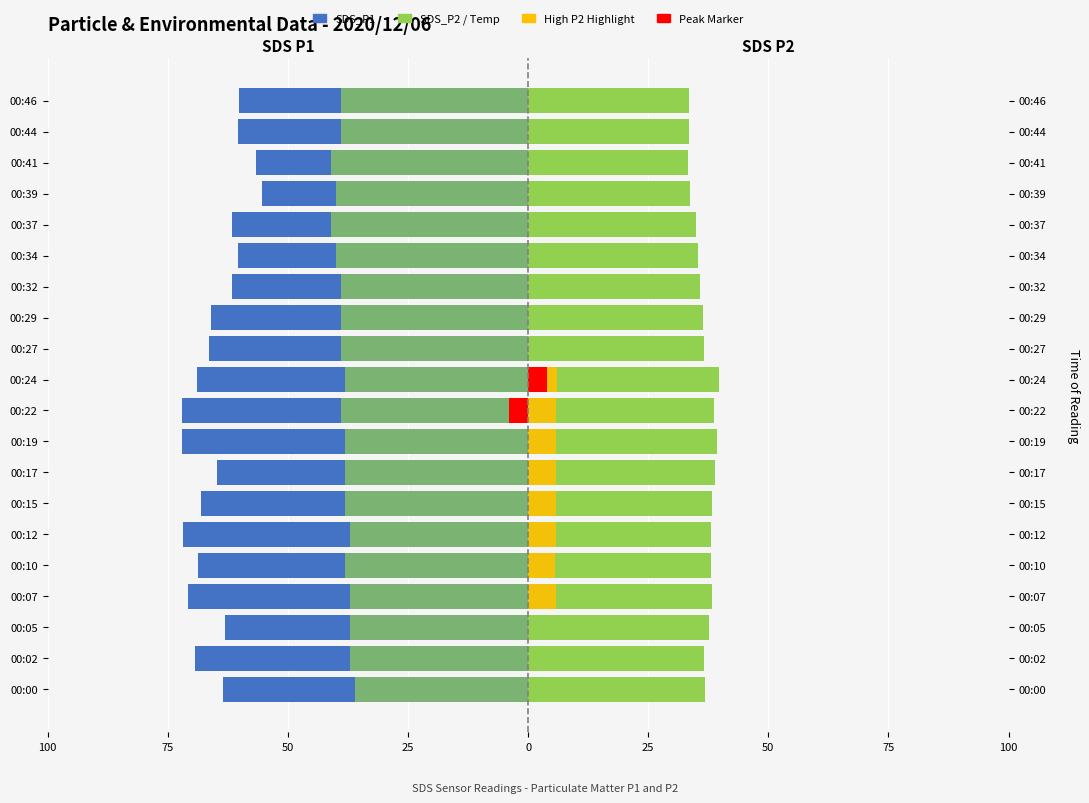

Which series has the largest range (max minus min)?

SDS_P1